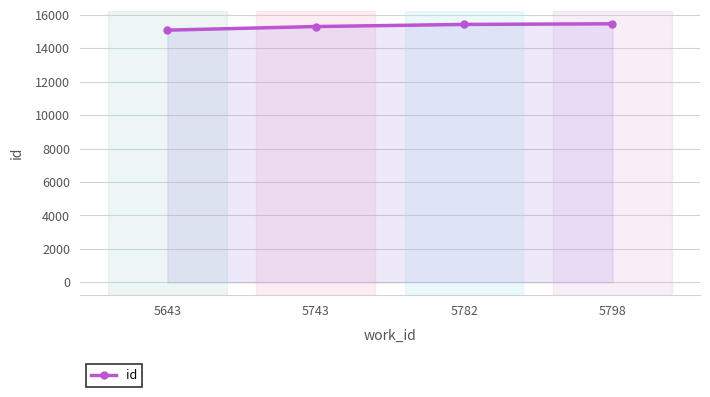

What is the value of the 3rd point from the left?

15428